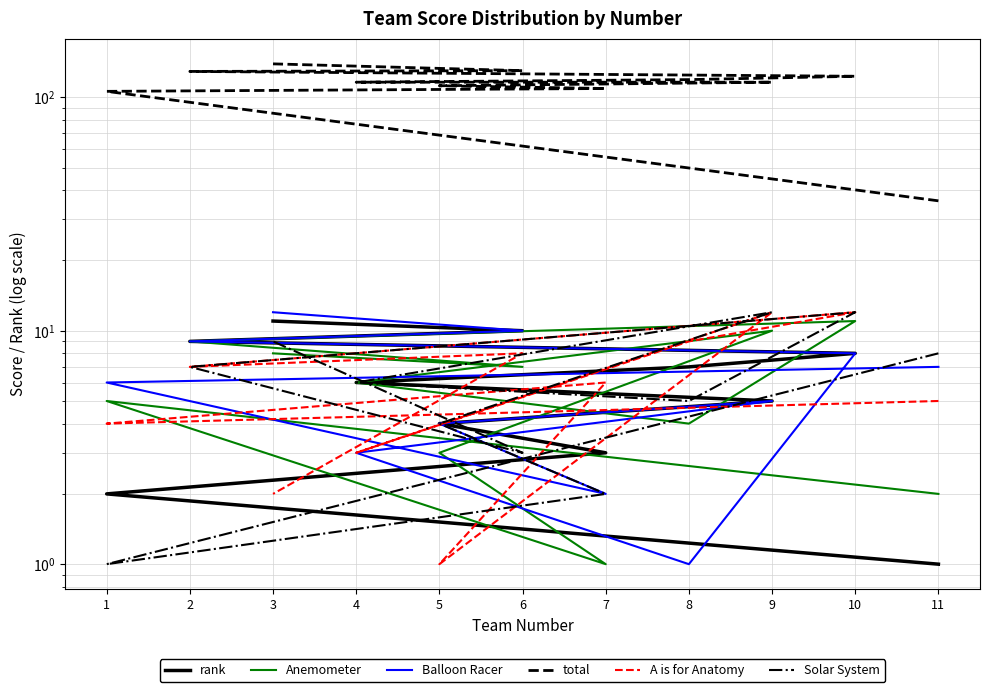

What is the total value across all series at 8?

145